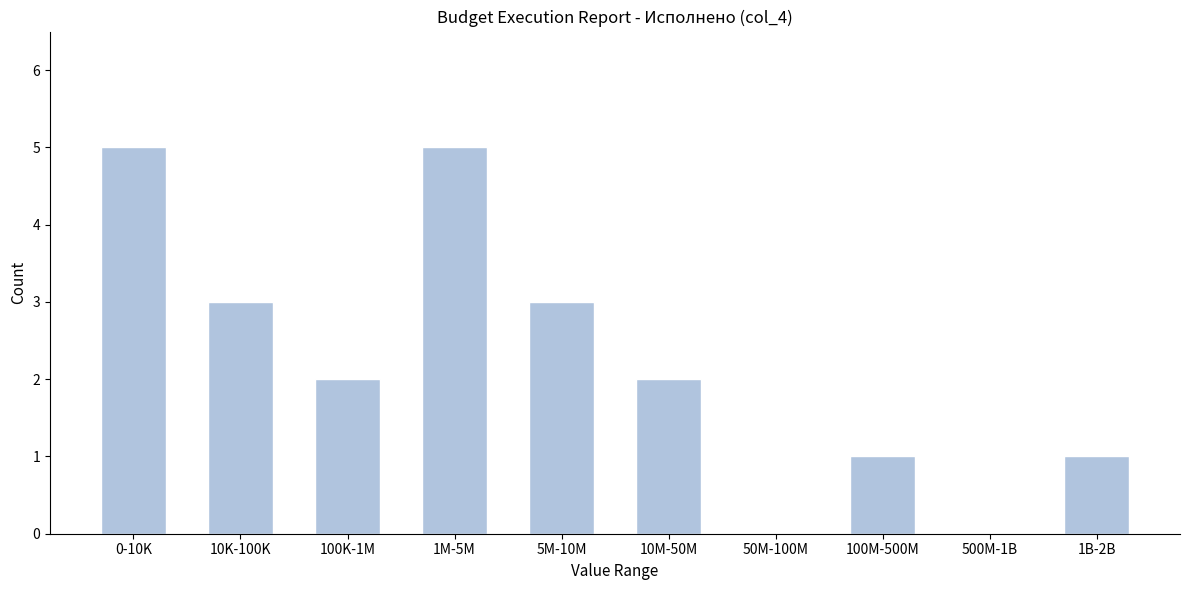

Reading left to right, list all the values displayed in this chart.

0-10K=5	10K-100K=3	100K-1M=2	1M-5M=5	5M-10M=3	10M-50M=2	50M-100M=0	100M-500M=1	500M-1B=0	1B-2B=1